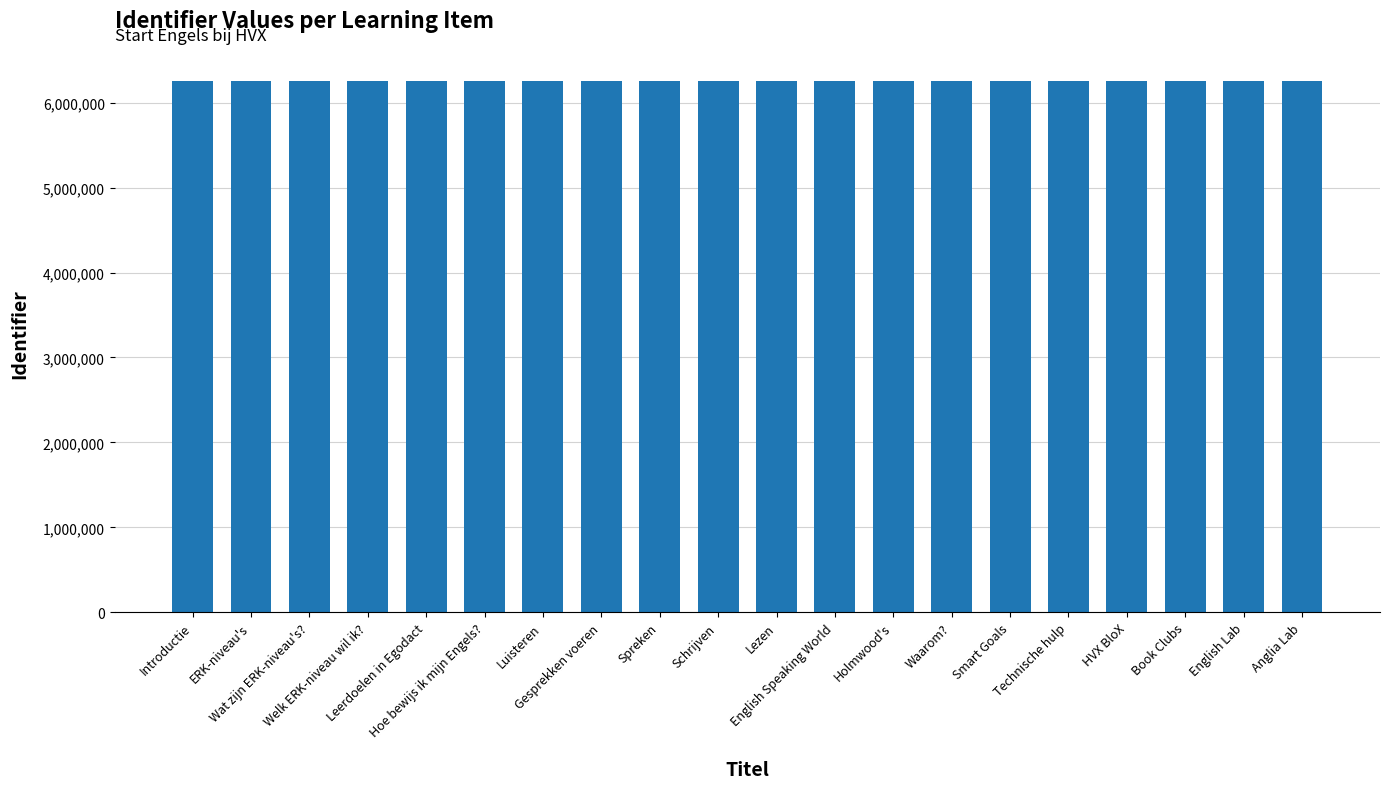

What is the value of the 12th bar from the left?

6250319